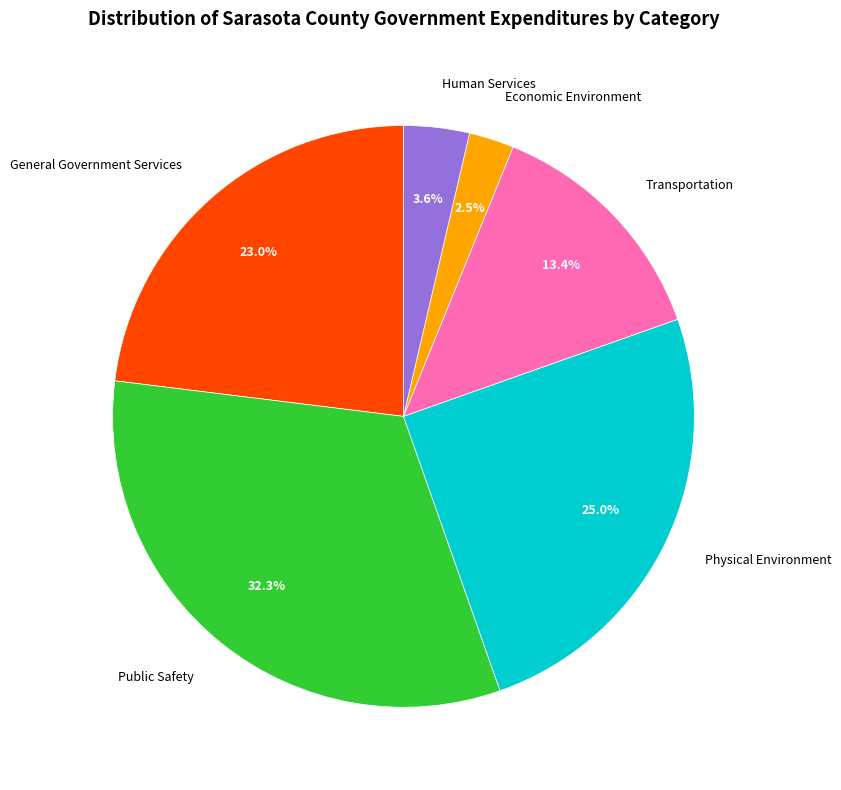

How many segments does this pie chart have?

6